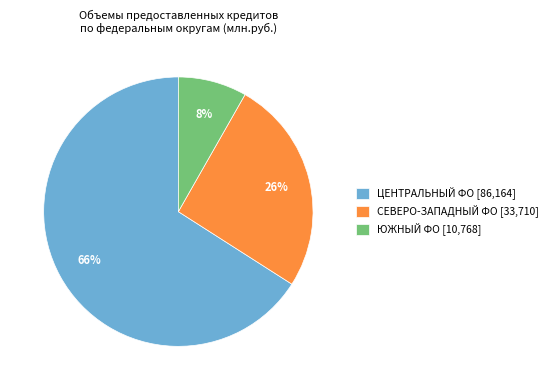

Do ЦЕНТРАЛЬНЫЙ ФО [86,164] and ЮЖНЫЙ ФО [10,768] together represent more than half of the pie?

Yes